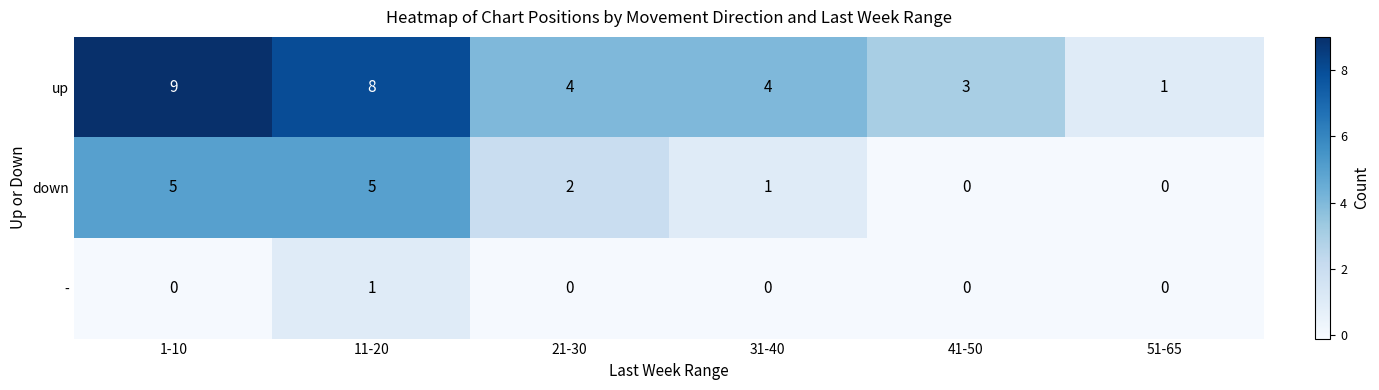

At which label does up reach its peak?

1-10